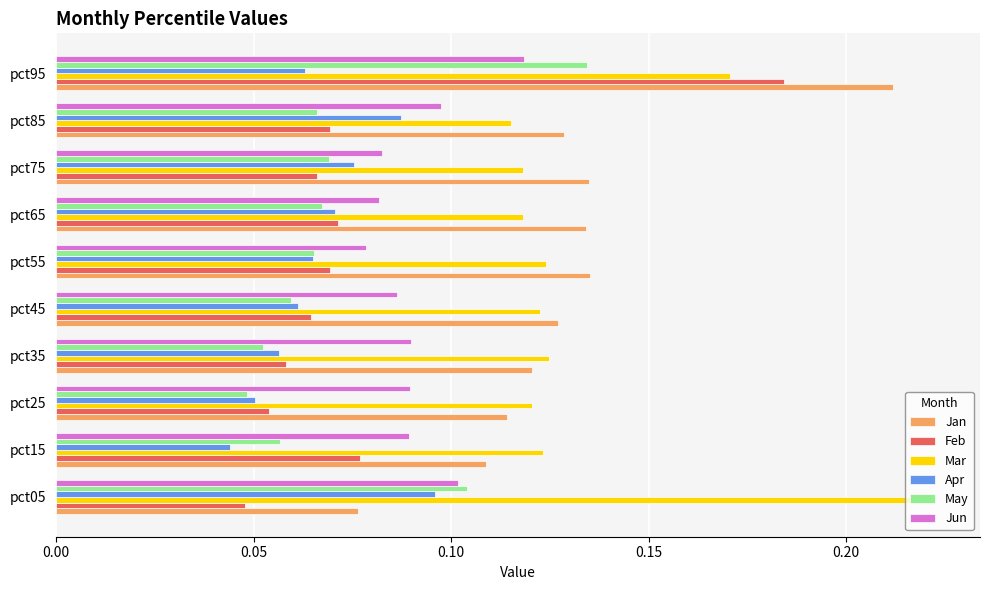

Which series has the widest spread of values?

Feb